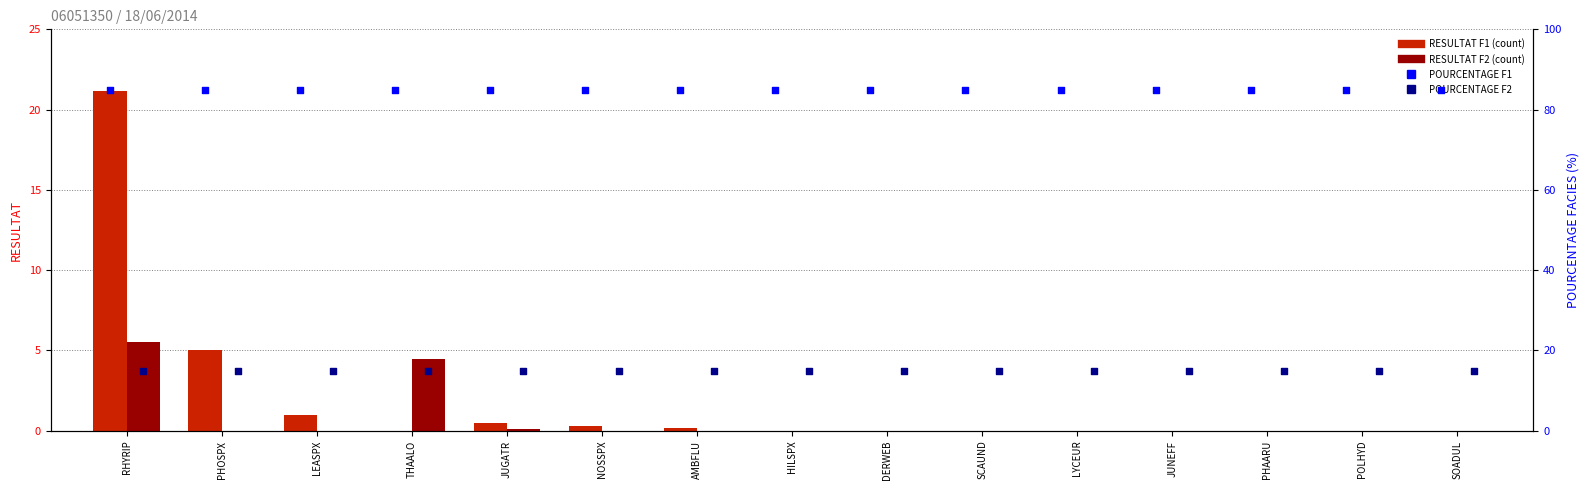

Which series has the largest Y range (max minus min)?

RESULTAT F1